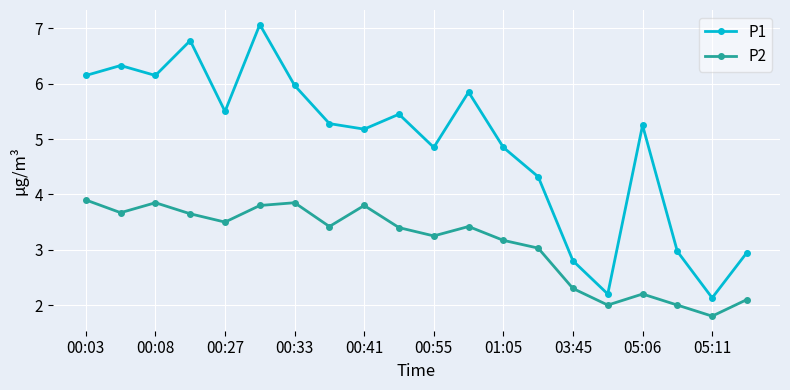

True or false: P1 and P2 cross at least once.

False